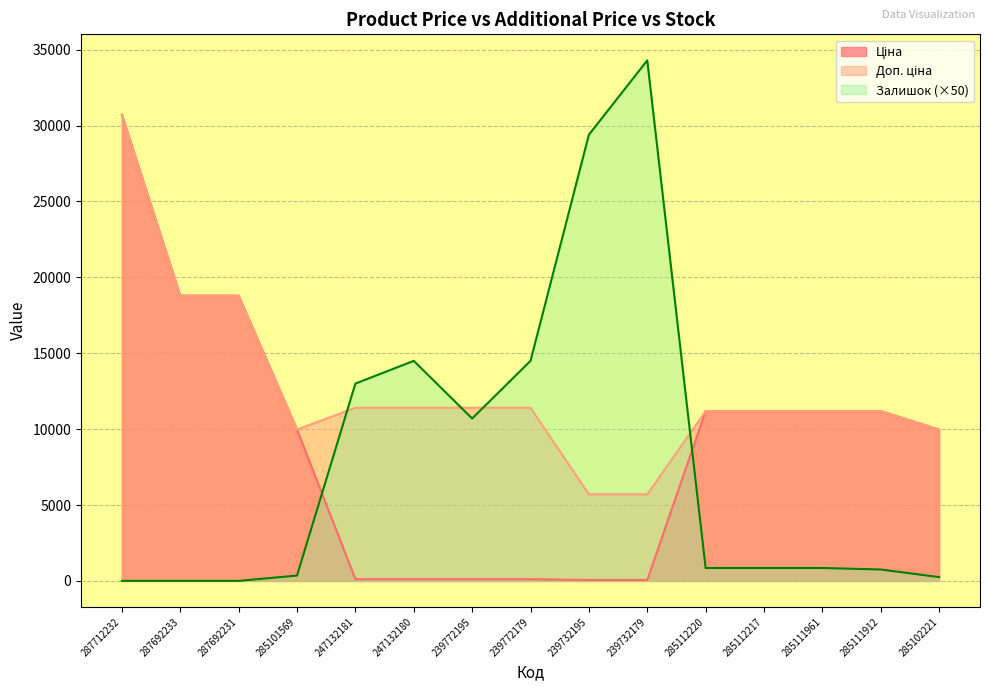

Between which two adjacent categories do Залишок and Ціна first intersect?

285101569 and 247132181